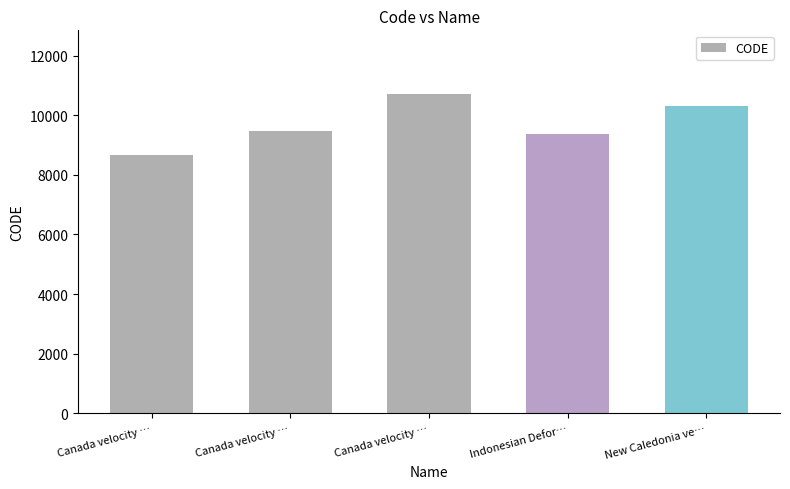

What is the smallest value displayed?

8676